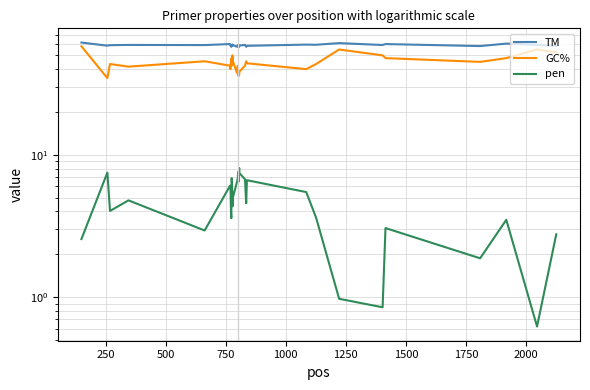

How many series are shown in this chart?

3